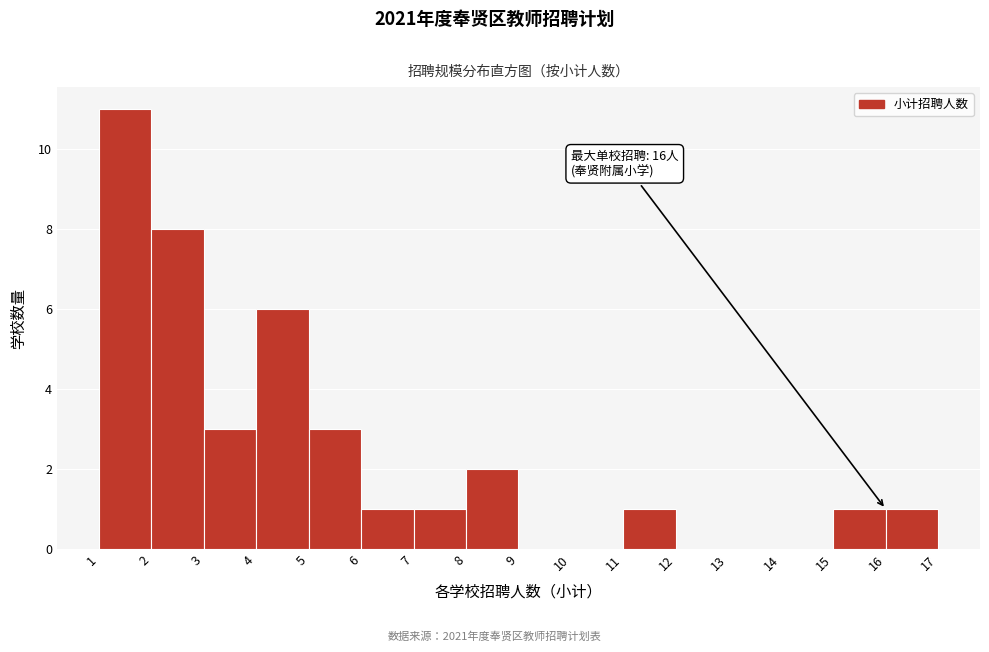

Over which range of the x-axis is the bar tallest?

1 to 2